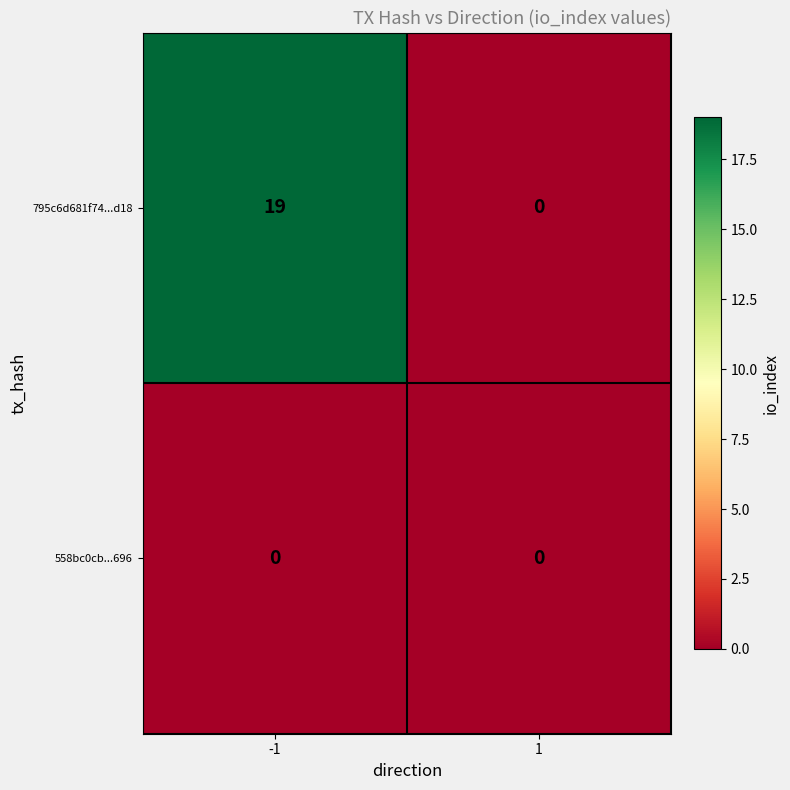

Which series has the widest spread of values?

795c6d681f74...d18